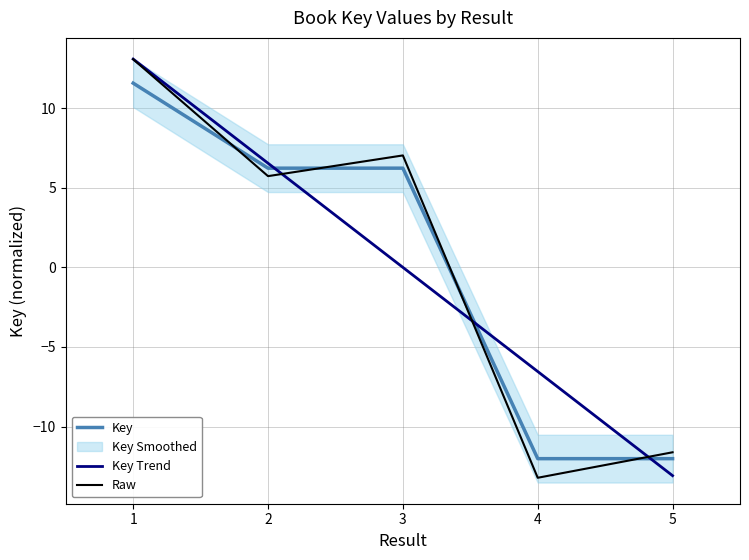

True or false: Key Trend and Raw intersect in this chart.

True